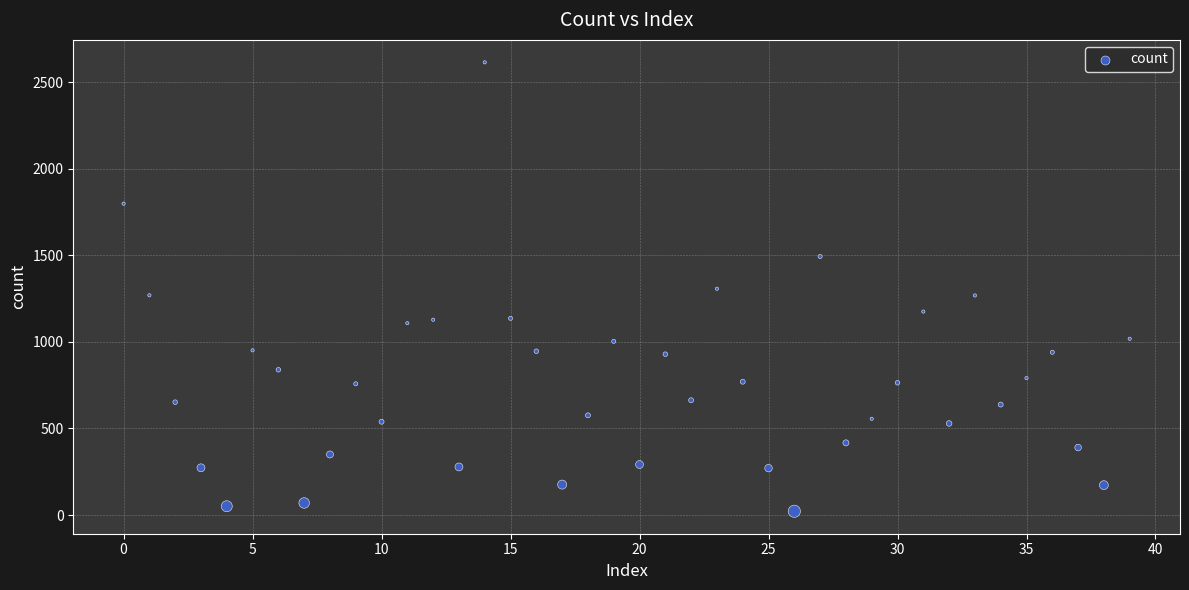

What is the range of Y values (max minus min)?

2592